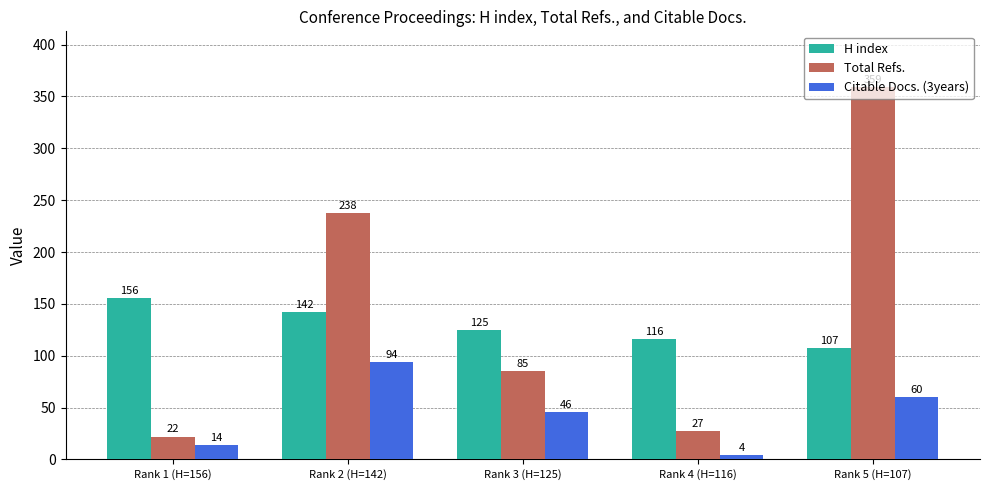

Rank the series by their average value, from lowest to highest.

Citable Docs. (3years), H index, Total Refs.